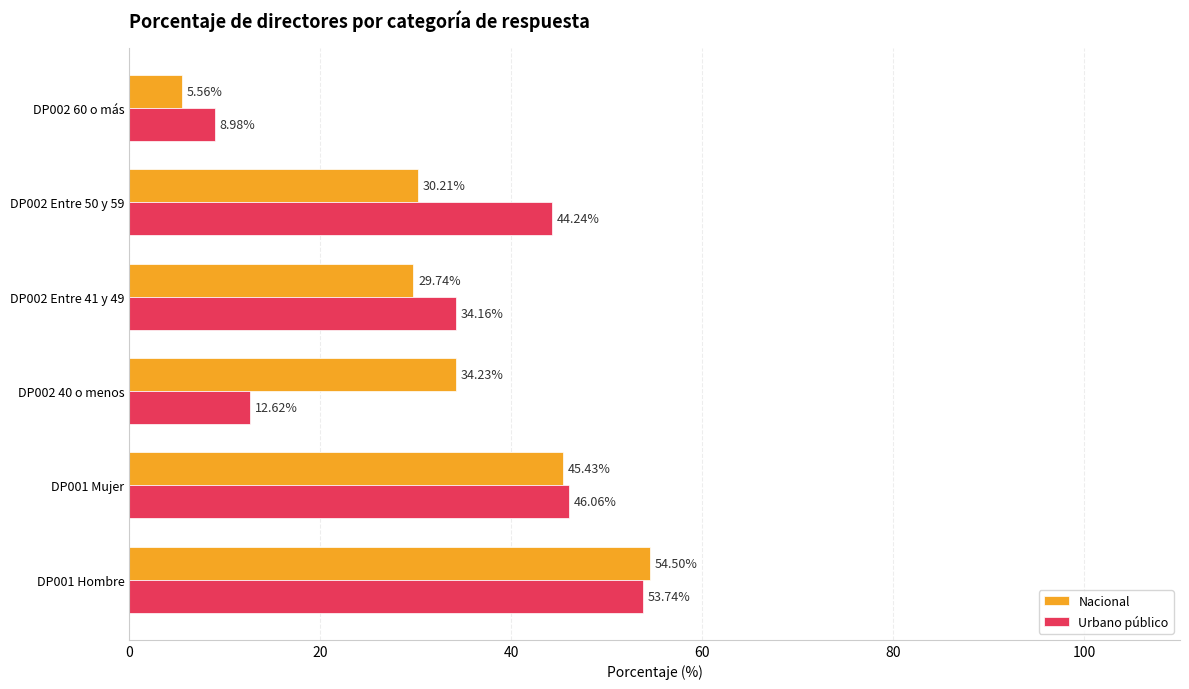

How many distinct data groups are displayed?

2